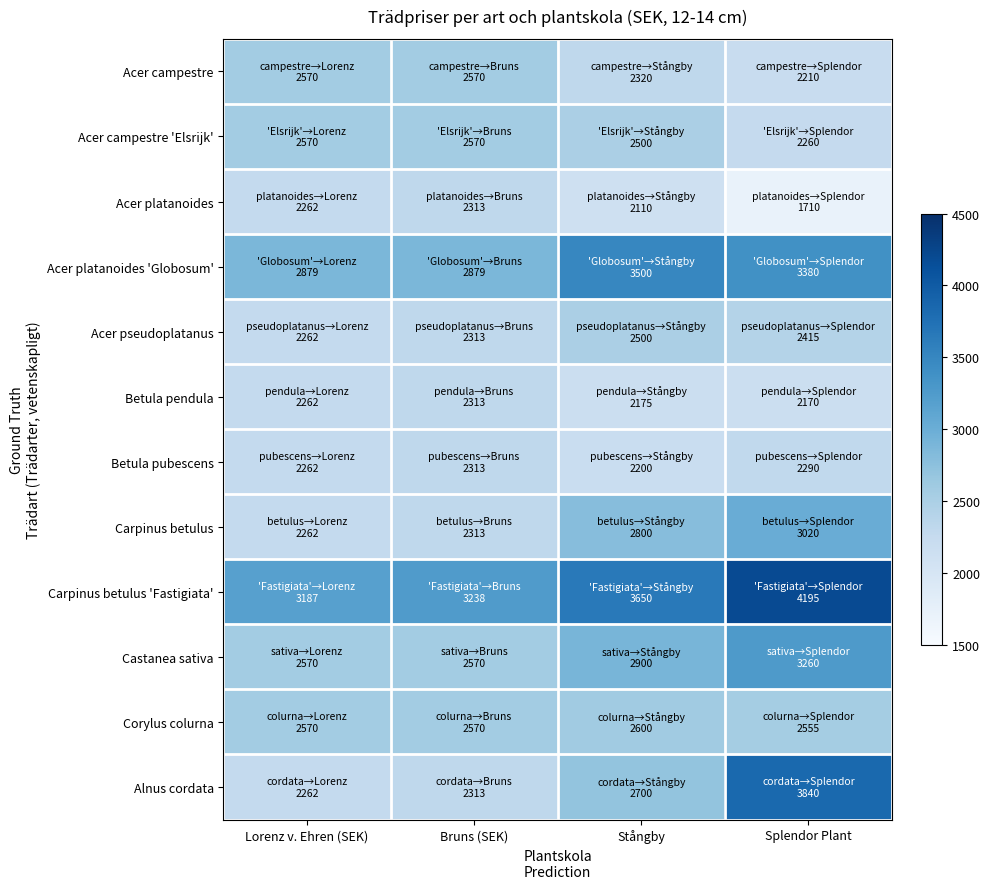

Which has a higher value, Bruns (SEK) or Lorenz v. Ehren (SEK)?

Bruns (SEK)